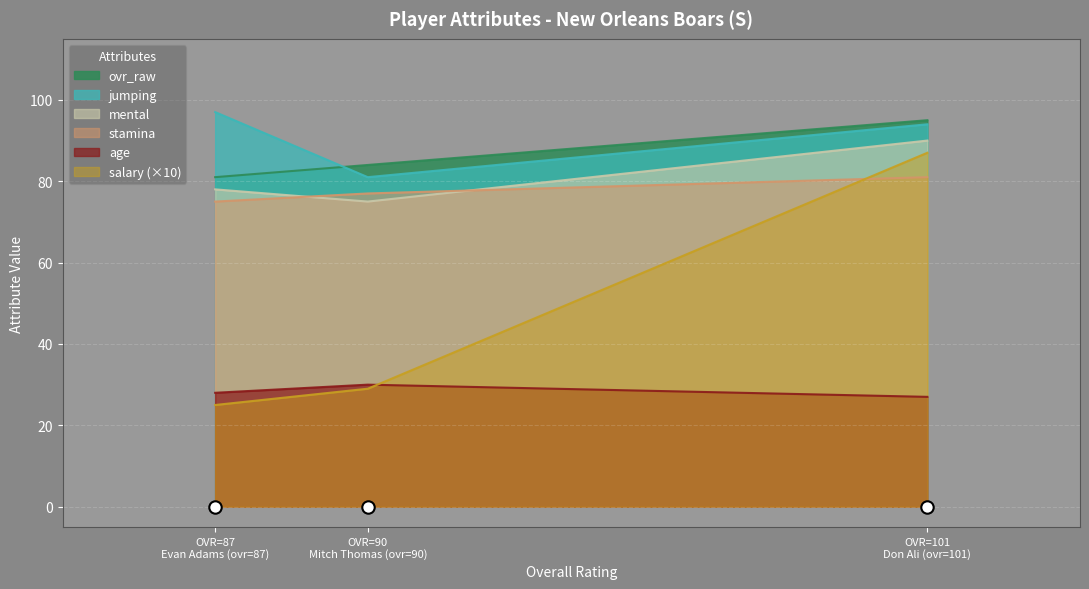

What is the total value across all series at Don Ali (ovr=101)?

395.7